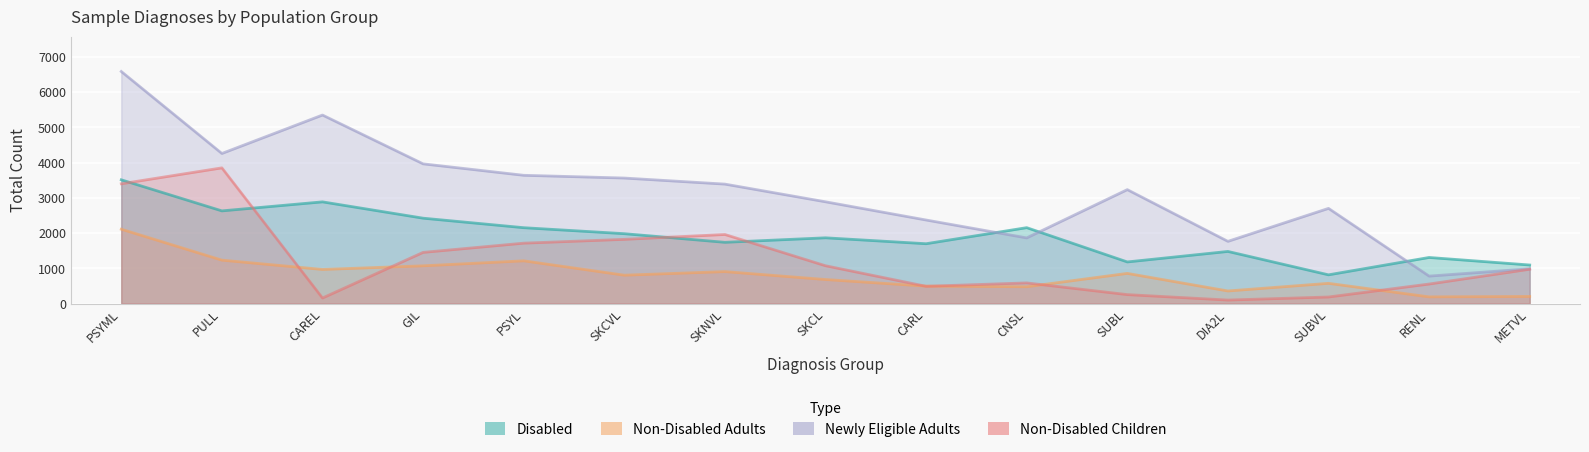

What is the highest value of the Non-Disabled Adults series?

2111